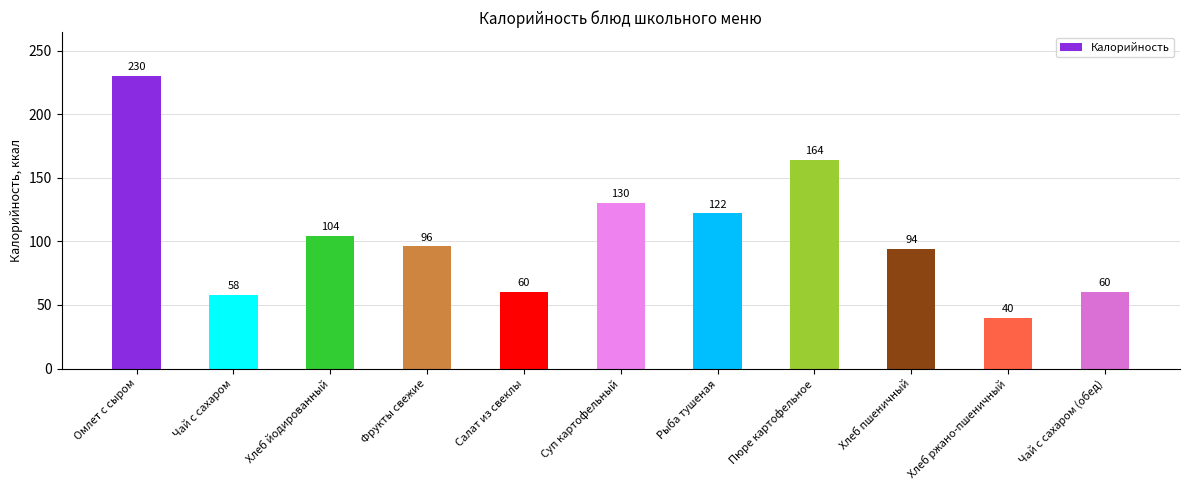

What is the value of the 9th bar from the left?

94